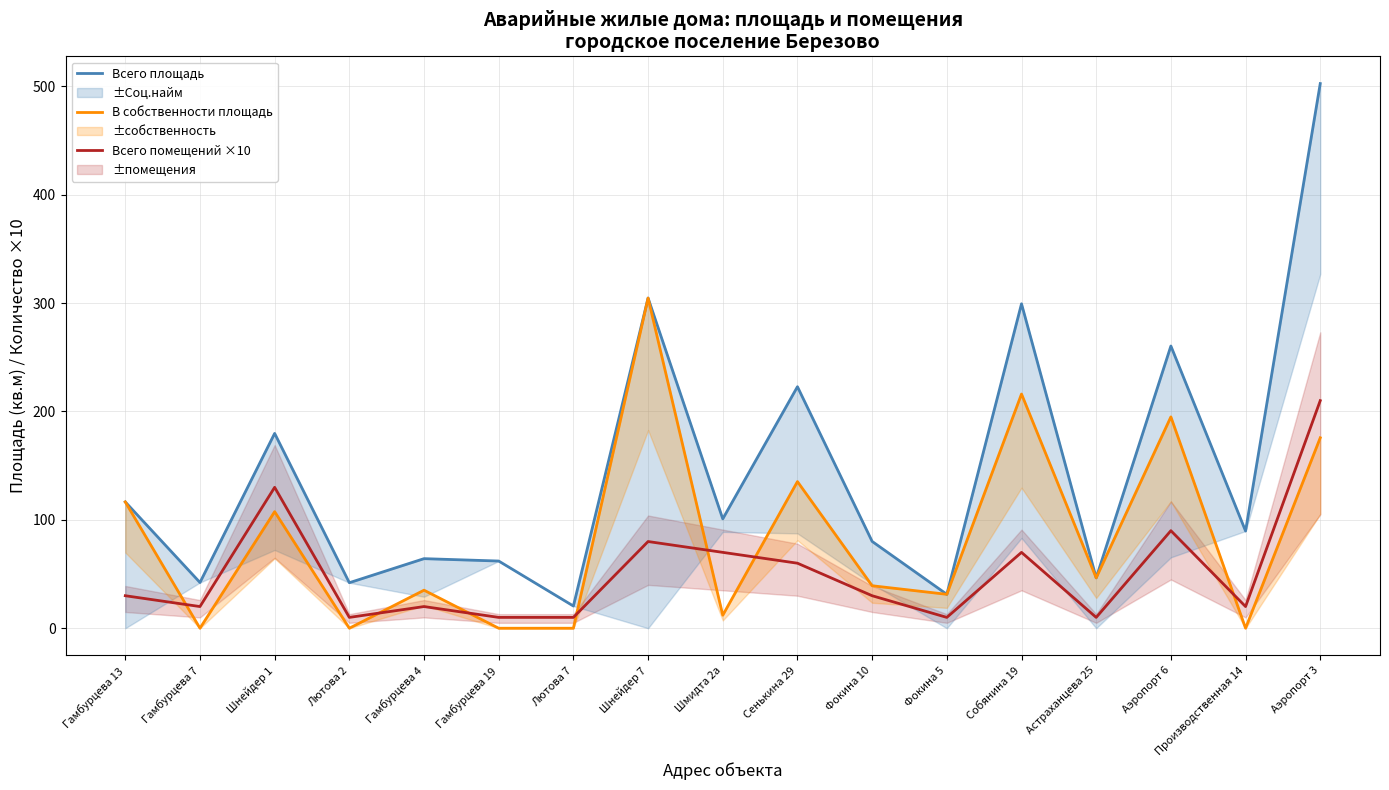

The Всего площадь series shows 100.9 at Шмидта 2а. True or false?

True